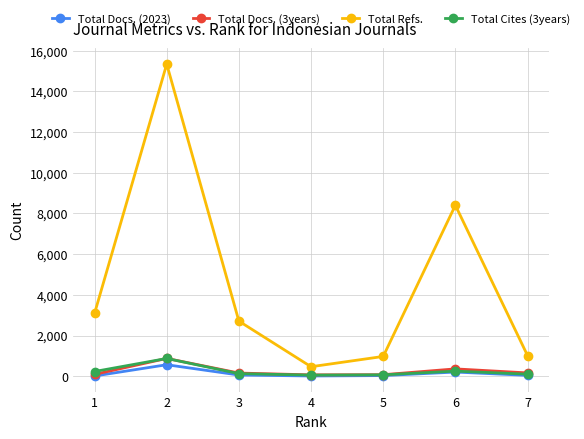

Which series has the largest range (max minus min)?

Total Refs.